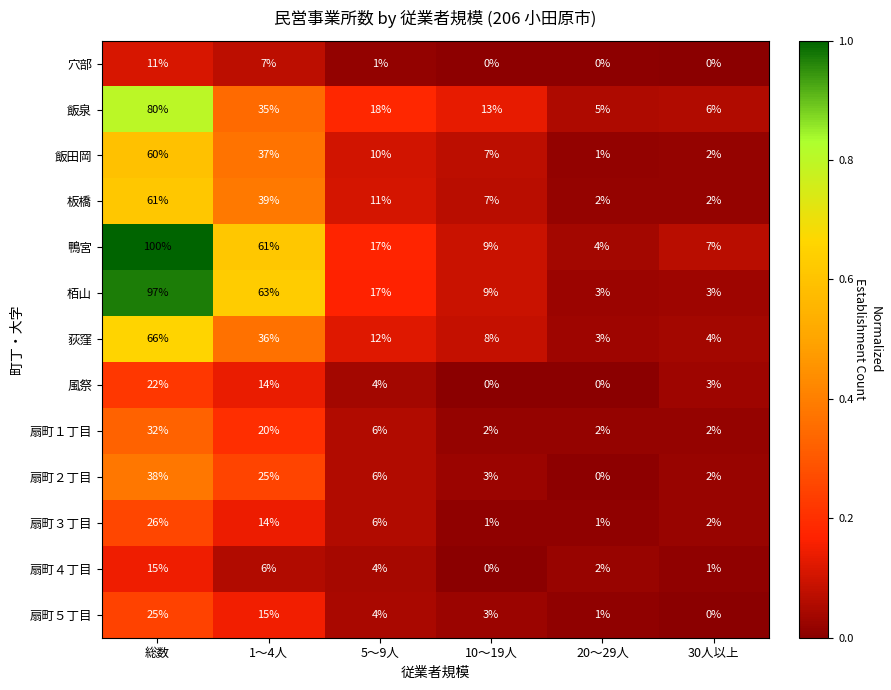

List the labels in order of 扇町５丁目 value, smallest first.

30人以上, 20～29人, 10～19人, 5～9人, 1～4人, 総数